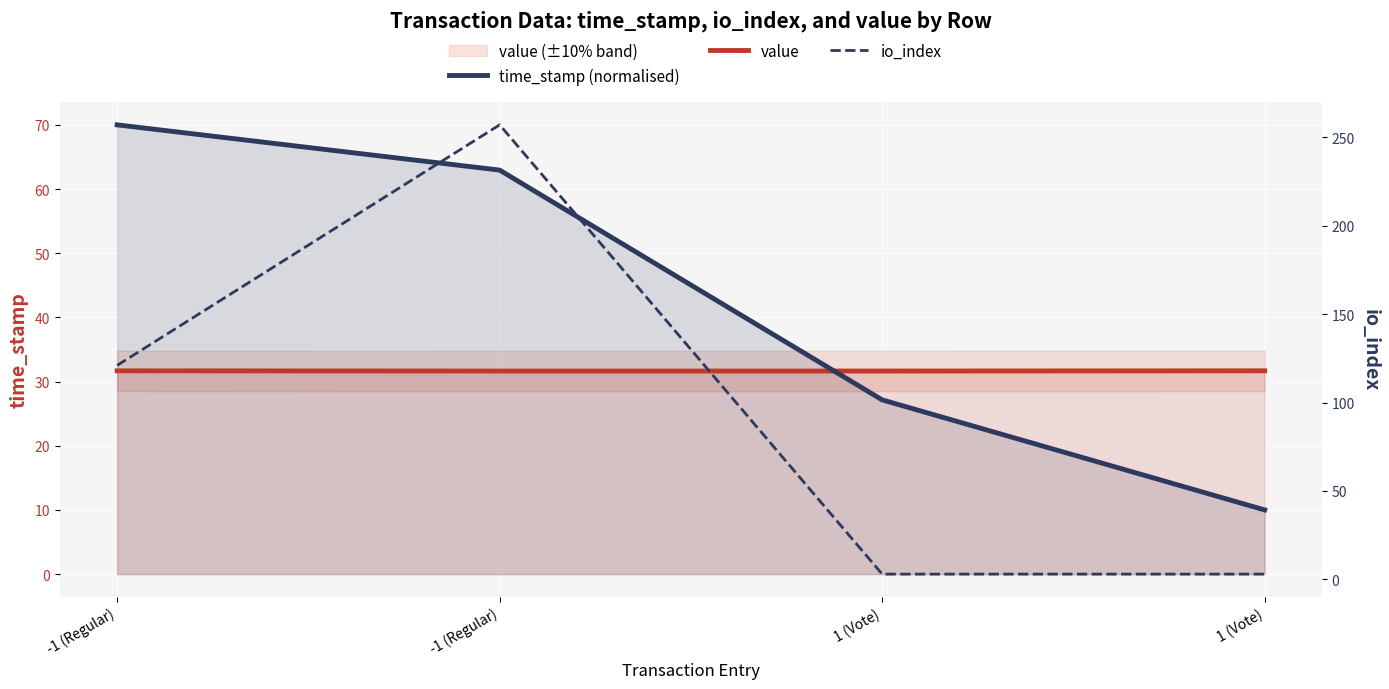

What is the total value across all series at -1 (Regular)?

222.7